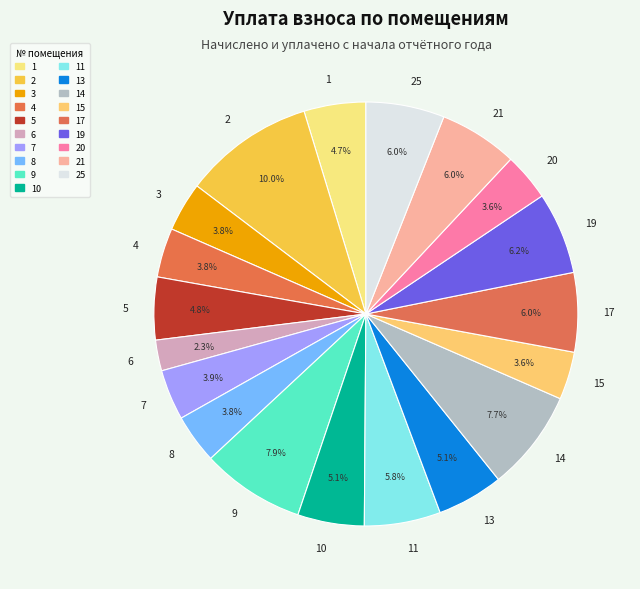

Is 8 the majority of the pie?

No